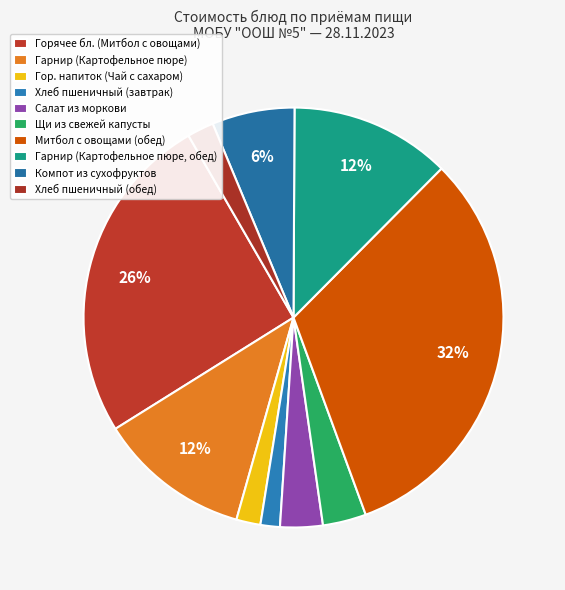

How many slices are in this pie chart?

10